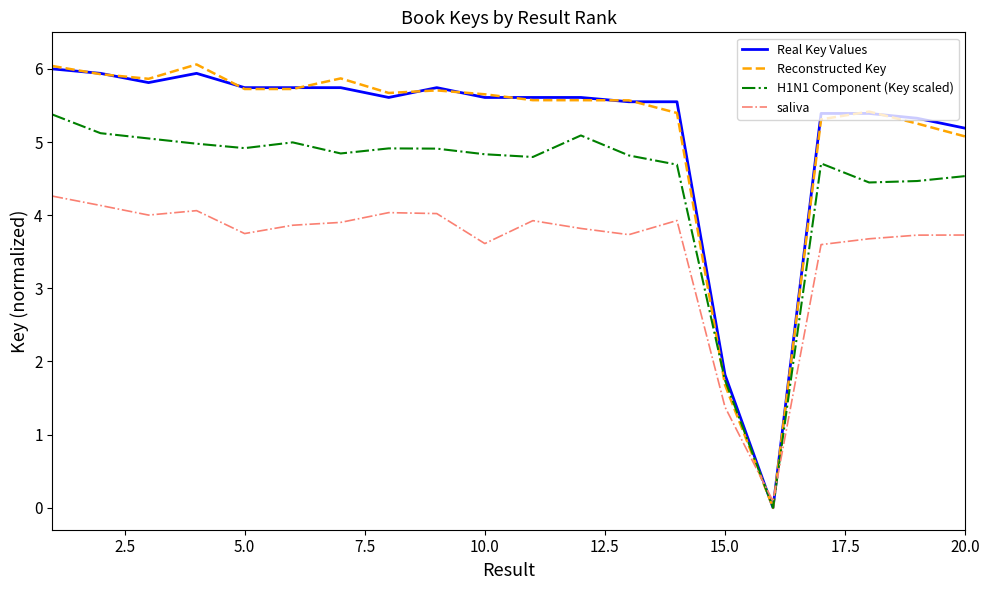

How many intersections are there between saliva and Real Key Values?

2